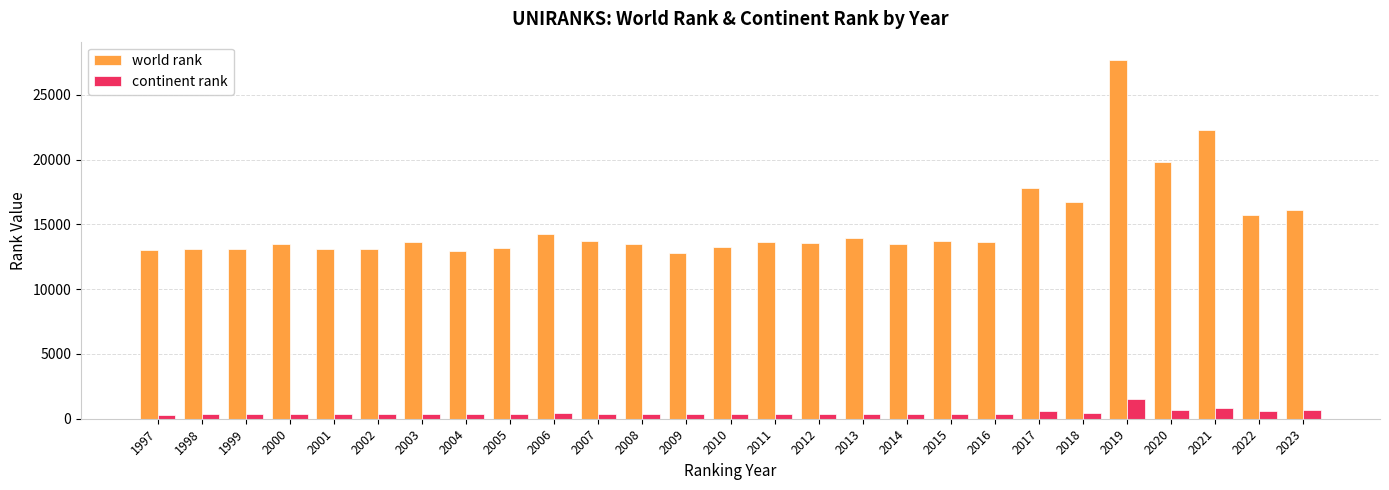

What is the value of the continent rank bar at the 8th from the left?

336